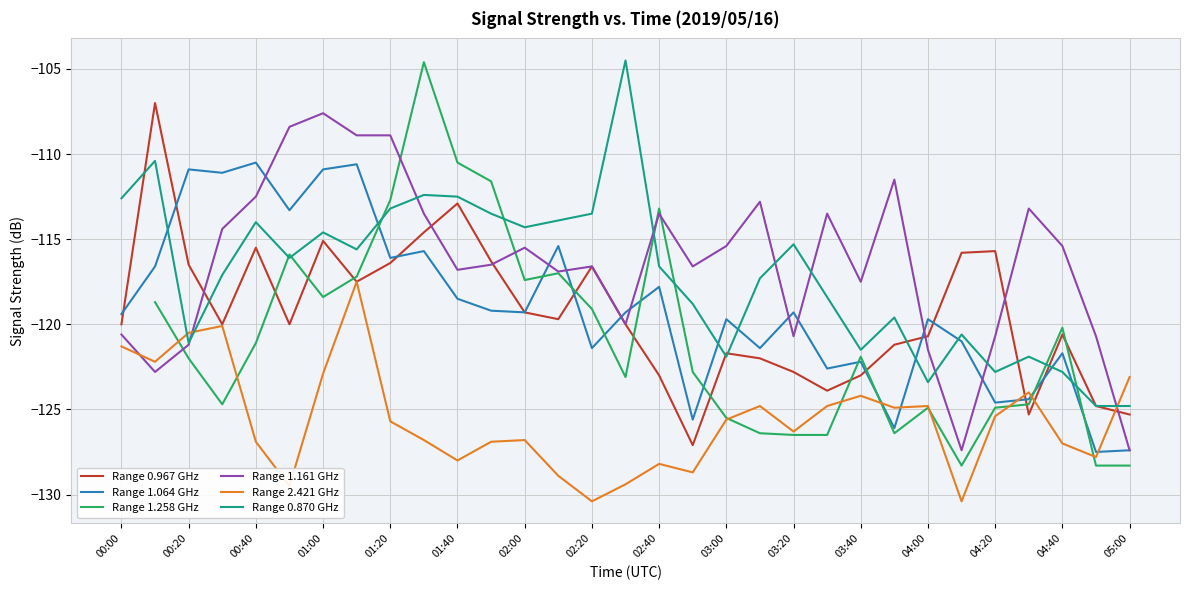

What is the lowest value of the Range 1.064 GHz series?

-127.5